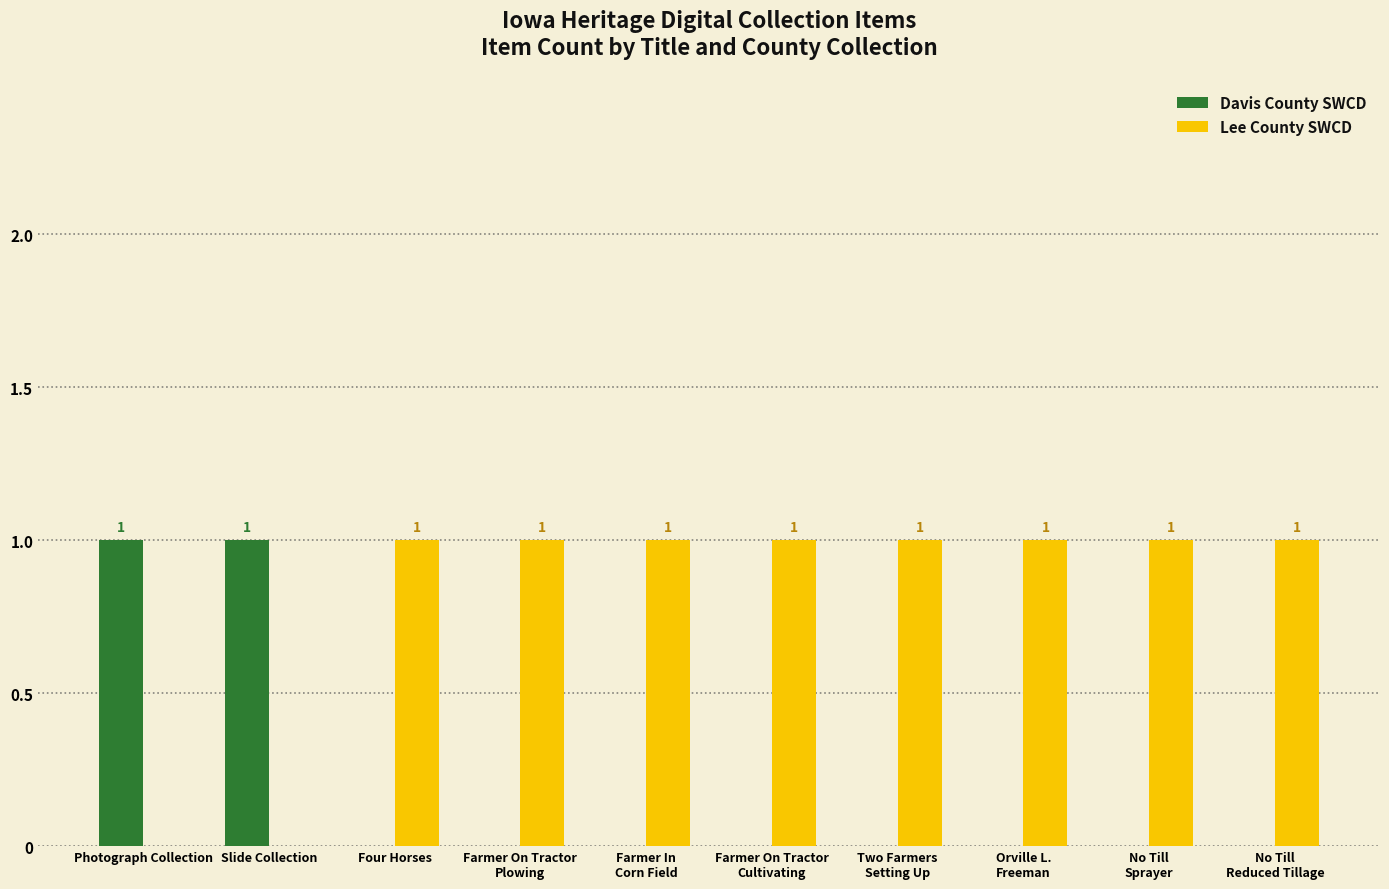

Is it true that Davis County SWCD equals 1 at Photograph Collection?

True